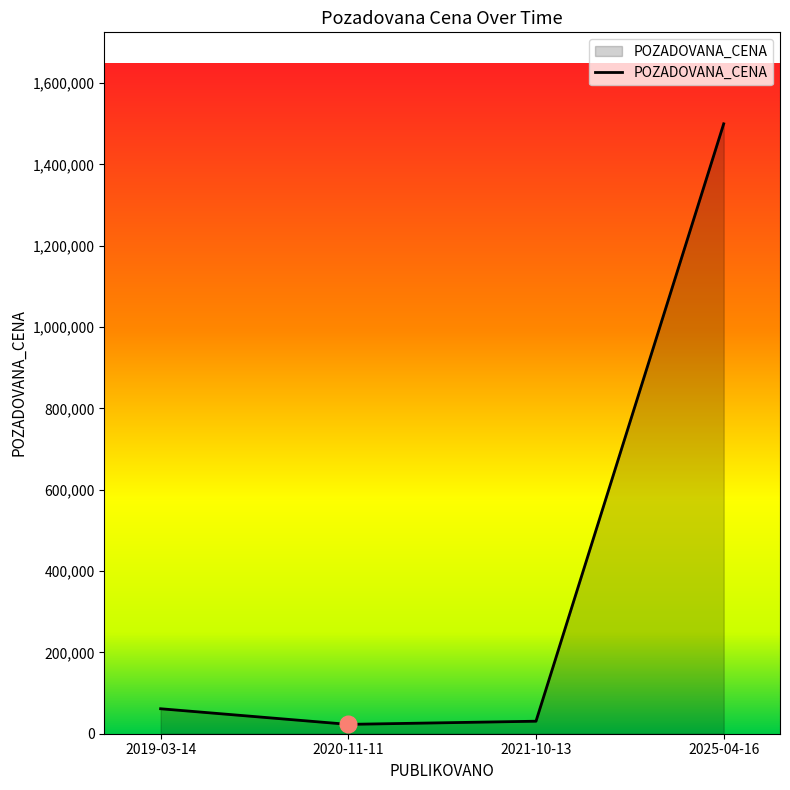

What is the change in value from 2019-03-14 to 2025-04-16?

+1438580